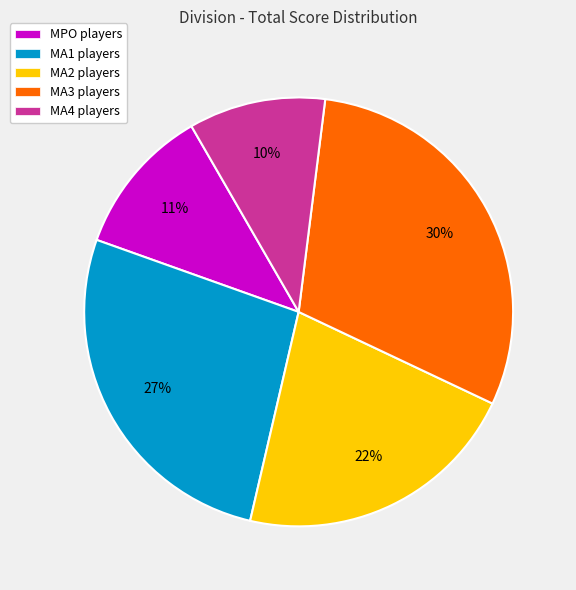

Which has a higher value, MA3 players or MA1 players?

MA3 players